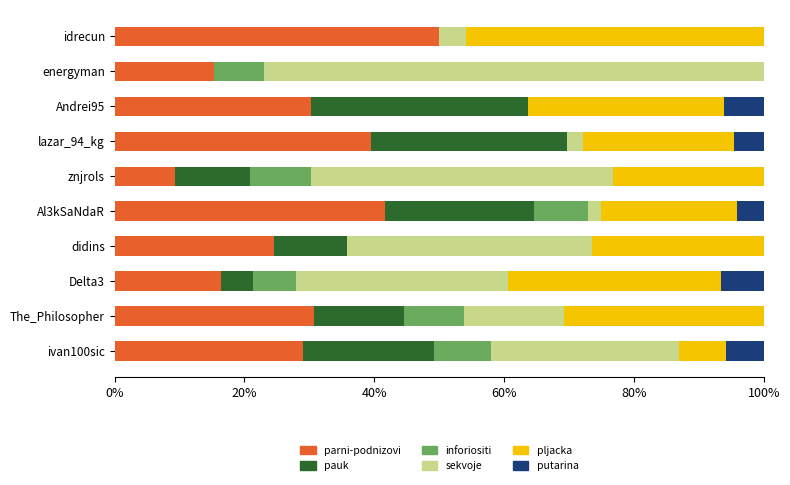

The value of parni-podnizovi at idrecun is 75.8. True or false?

False